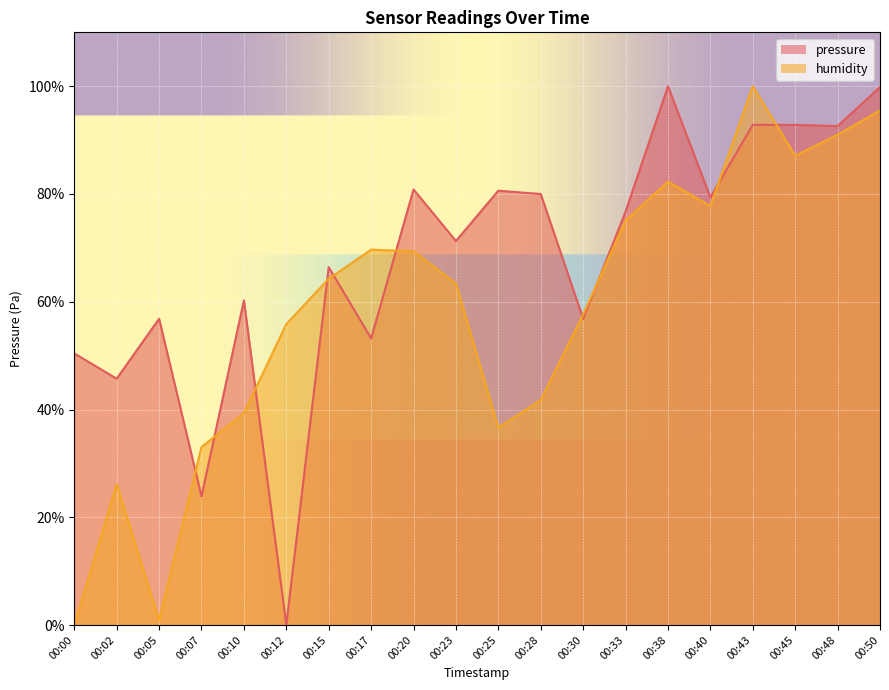

What is the approximate value of humidity at 00:45?

87.1